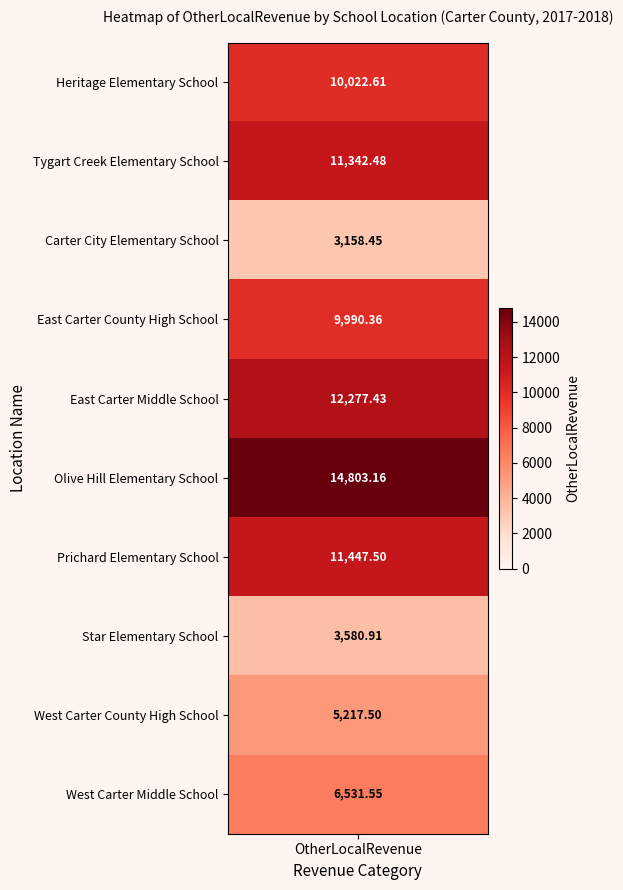

At which label does the data first exceed 10022?

Heritage Elementary School